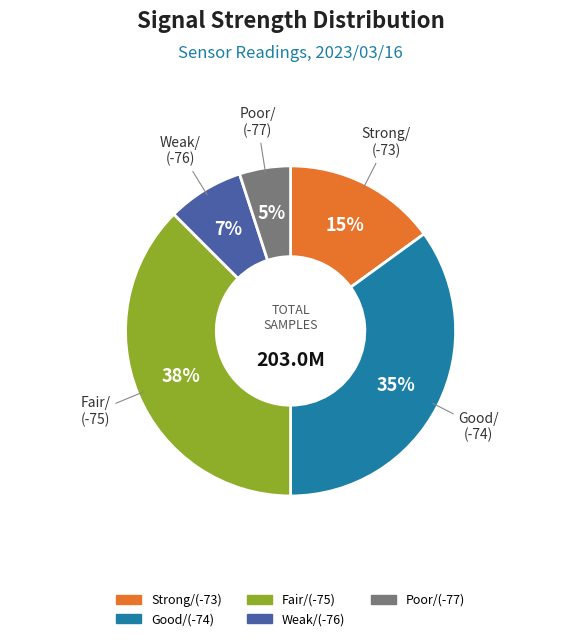

To the nearest percent, what is the average slice percentage?

20%